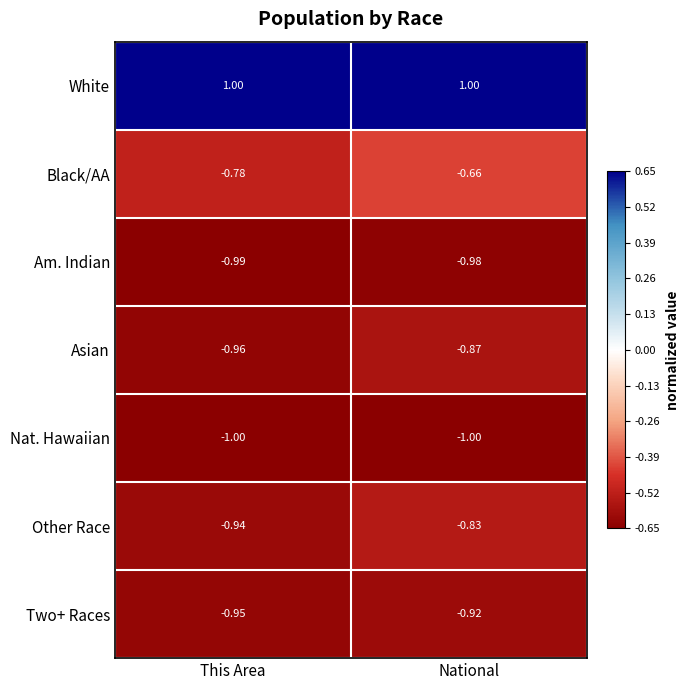

List the labels in order of Two+ Races value, largest first.

National, This Area